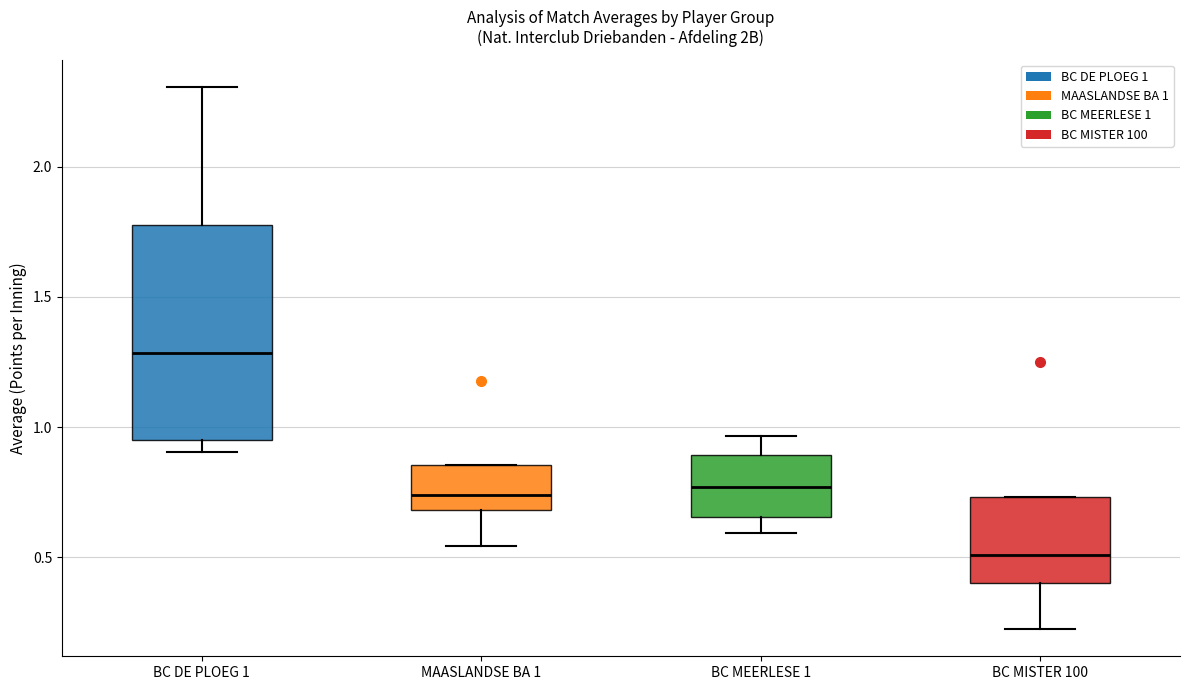

Where is the lower edge of the box for BC MEERLESE 1 on the y-axis? The values are not printed on the chart, so give them approximately, as read against the axis.

0.65